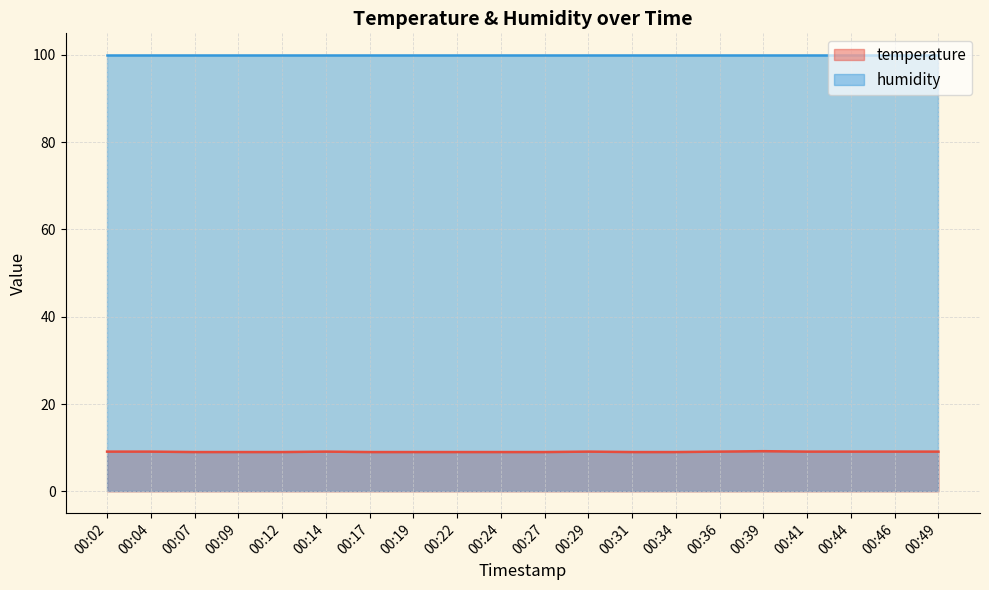

What is the value of the 6th point from the left?

9.1